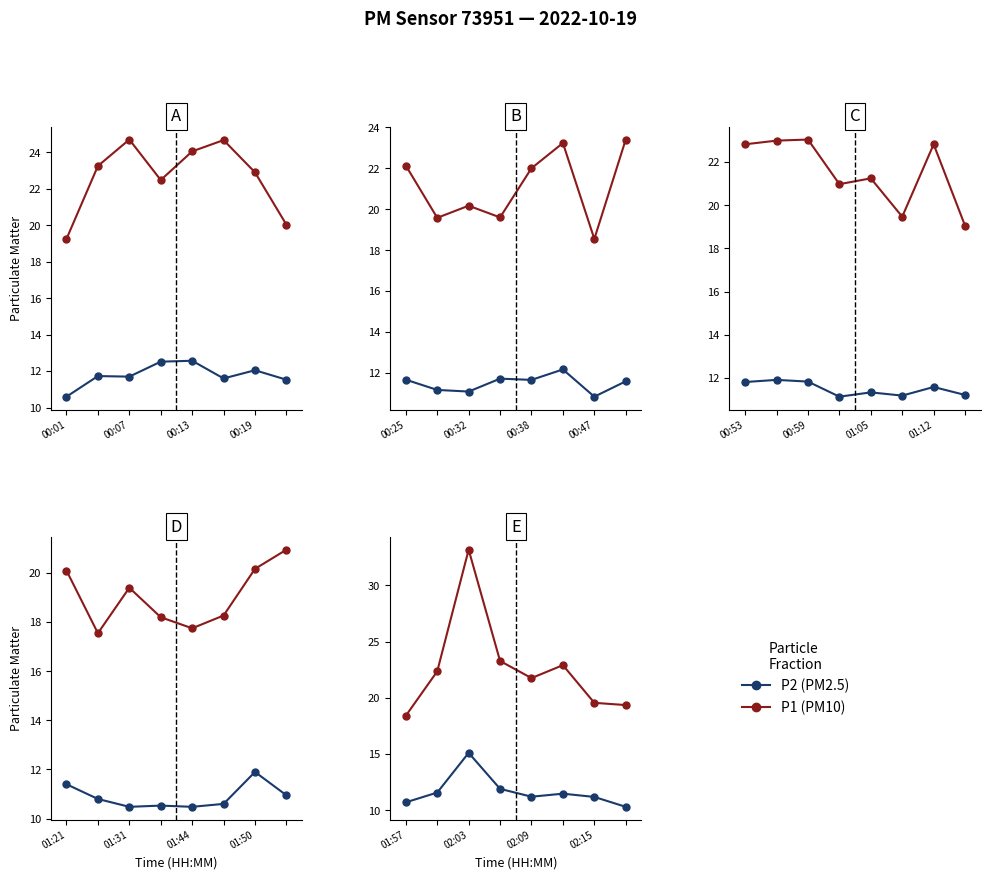

Which series has the largest total across all categories?

P1 (PM10)